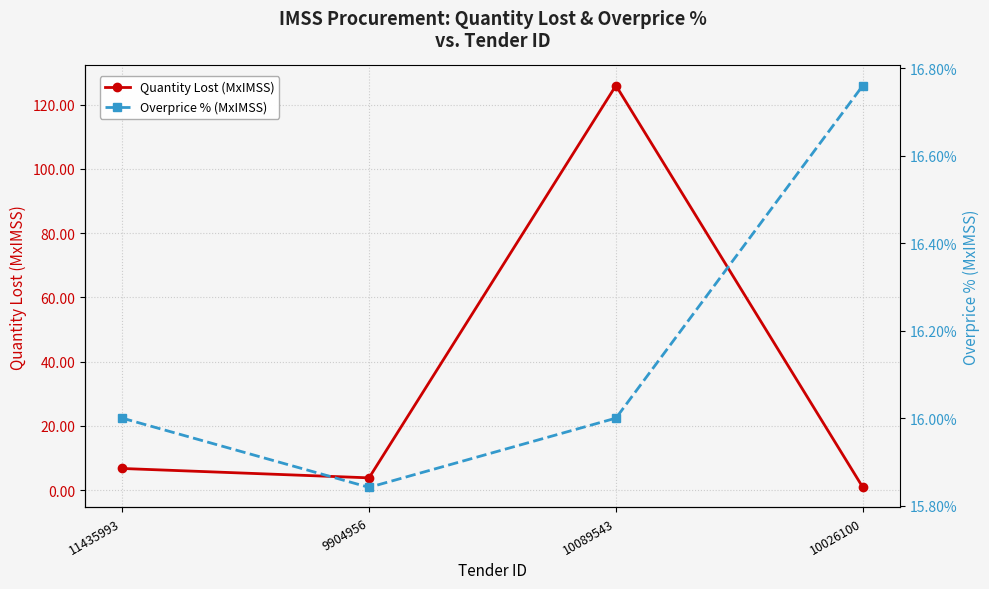

How many lines are shown in the chart?

2